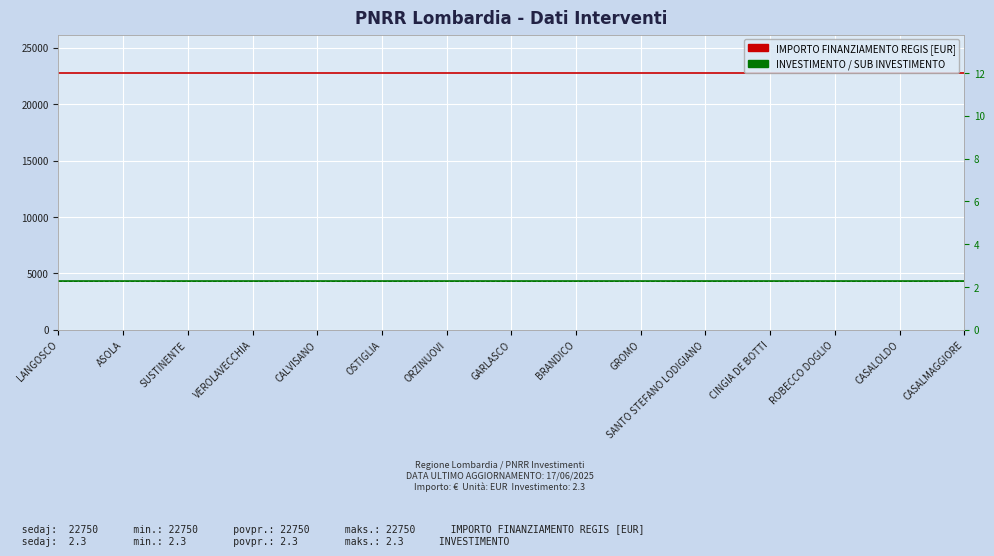

What is the label of the 15th point from the left?

CASALMAGGIORE